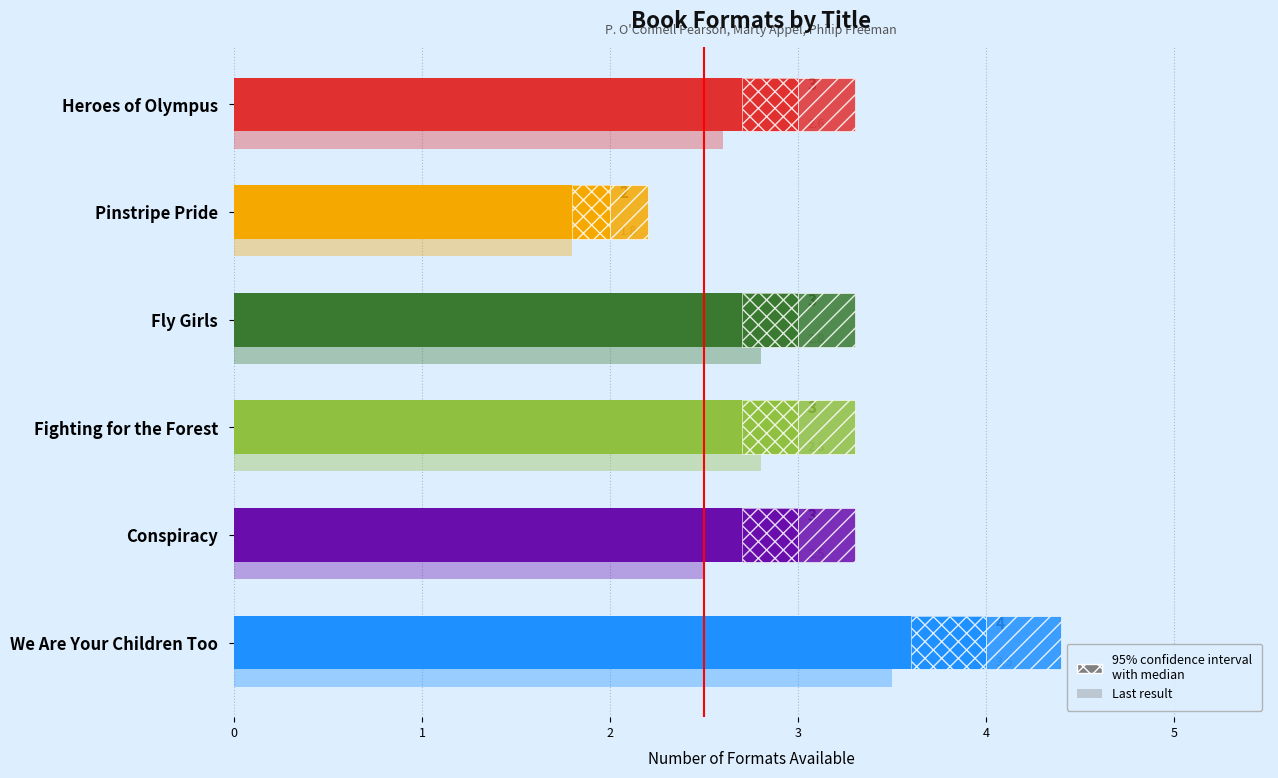

What is the difference between the values at 2 and 0?

1